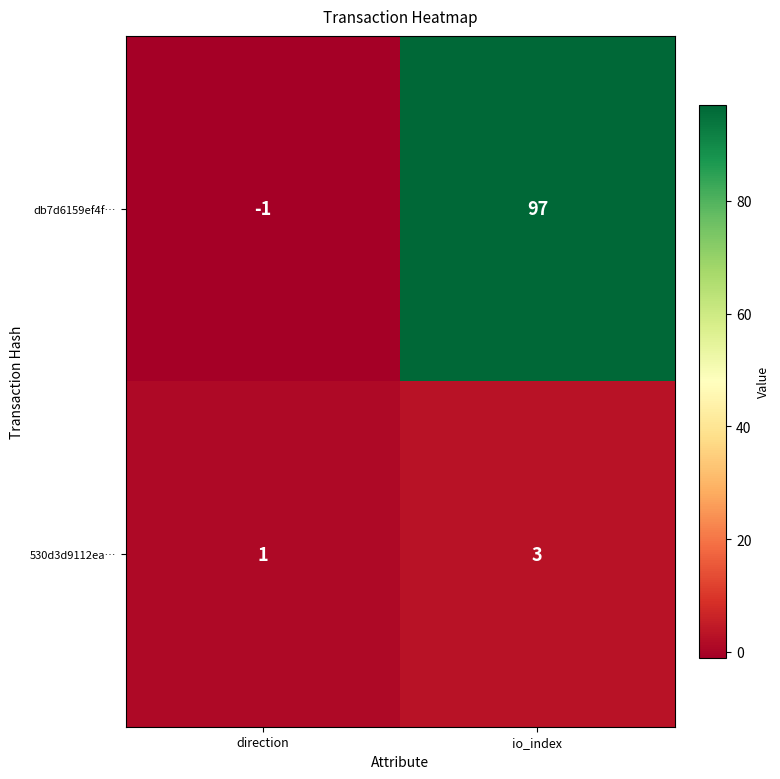

Between direction and io_index, which series saw the biggest shift?

db7d6159ef4f…